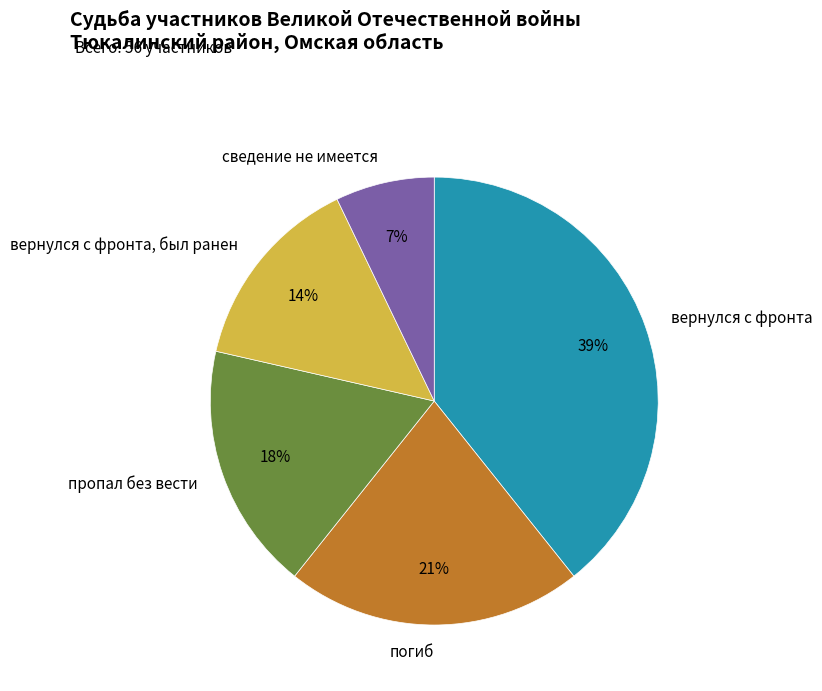

To the nearest percent, what is the average slice percentage?

20%